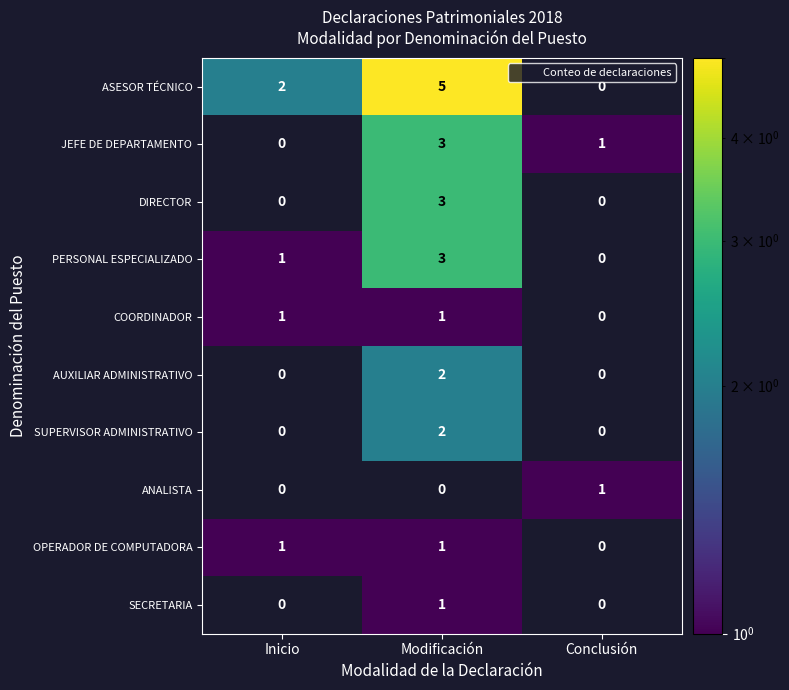

What is the greatest value displayed?

5